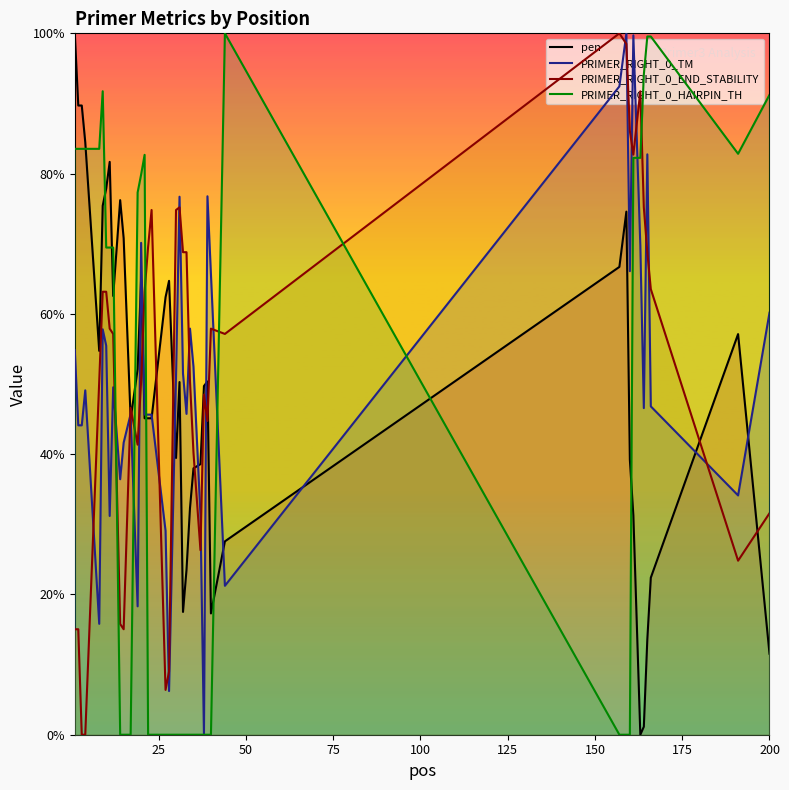

Reading left to right, list all the values displayed in this chart.

pen: 100.0	89.7	89.7	84.5	54.7	75.4	77.9	81.7	62.6	76.2	70.8	45.0	52.1	64.9	45.1	45.1	45.1	62.4	64.7	39.5	50.3	17.5	23.5	32.3	38.0	38.6	49.7	50.4	17.3	27.6	66.7	74.6	39.2	31.3	0.0	1.1	13.6	22.4	57.1	11.6
PRIMER_RIGHT_0_TM: 54.9	44.1	44.1	49.1	15.8	57.8	55.5	31.2	49.5	36.4	41.6	45.7	18.3	70.1	45.6	45.6	45.6	29.1	6.2	51.1	76.7	51.5	45.7	57.9	52.5	31.3	0.0	76.8	65.7	21.2	92.4	100.0	66.1	99.7	69.7	46.6	82.7	46.8	34.1	60.2
PRIMER_RIGHT_0_END_STABILITY: 15.0	15.0	0.0	0.0	50.4	63.2	63.2	57.9	57.1	15.8	15.0	46.6	41.4	50.4	63.2	69.5	74.8	6.4	9.0	74.8	75.2	68.8	68.8	50.4	40.2	26.3	48.5	44.7	57.9	57.1	100.0	98.5	86.1	82.7	91.7	75.2	68.8	63.5	24.8	31.6
PRIMER_RIGHT_0_HAIRPIN_TH: 83.5	83.5	83.5	83.5	83.5	91.7	69.5	69.5	69.5	0.0	0.0	0.0	77.3	79.9	82.7	0.0	0.0	0.0	0.0	0.0	0.0	0.0	0.0	0.0	0.0	0.0	0.0	0.0	0.0	100.0	0.0	0.0	0.0	82.2	82.2	94.1	99.6	99.6	82.8	91.2